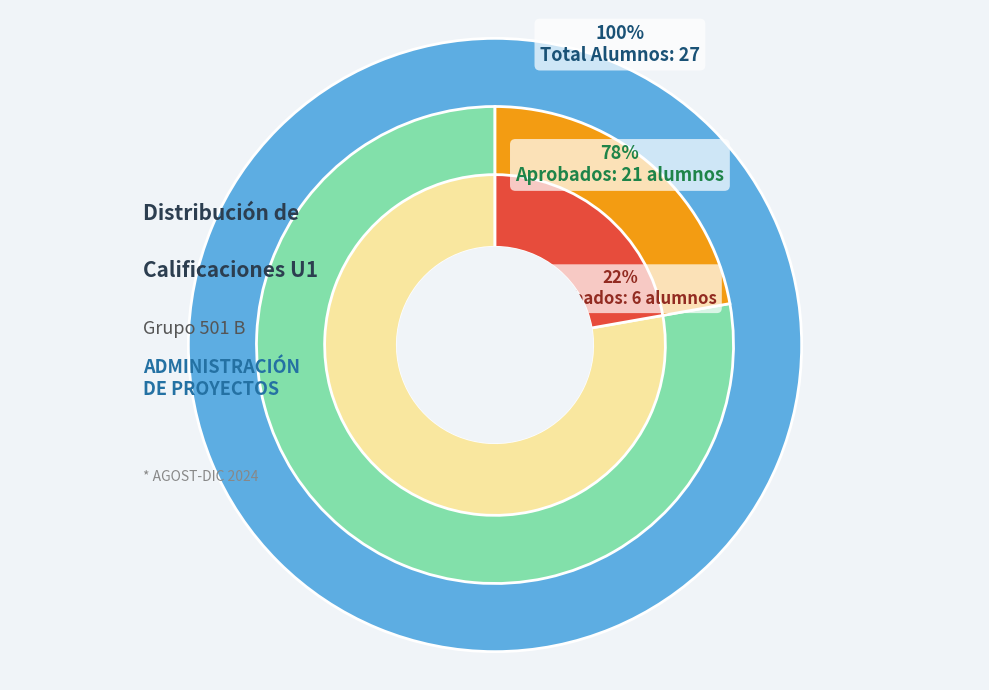

To the nearest percent, what is the average slice percentage?

50%